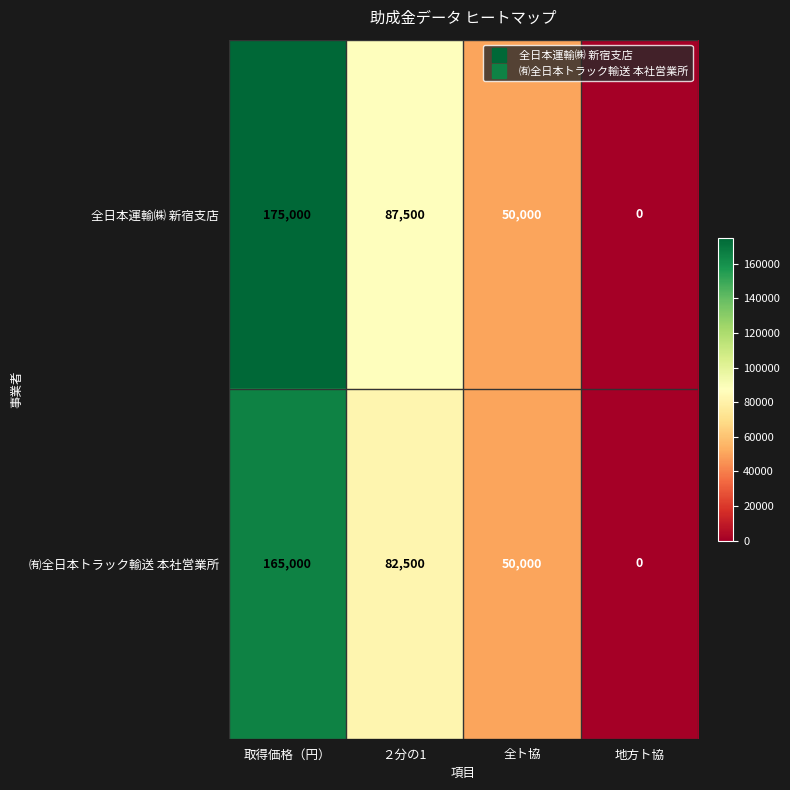

Which label corresponds to the smallest value in the chart?

地方ト協